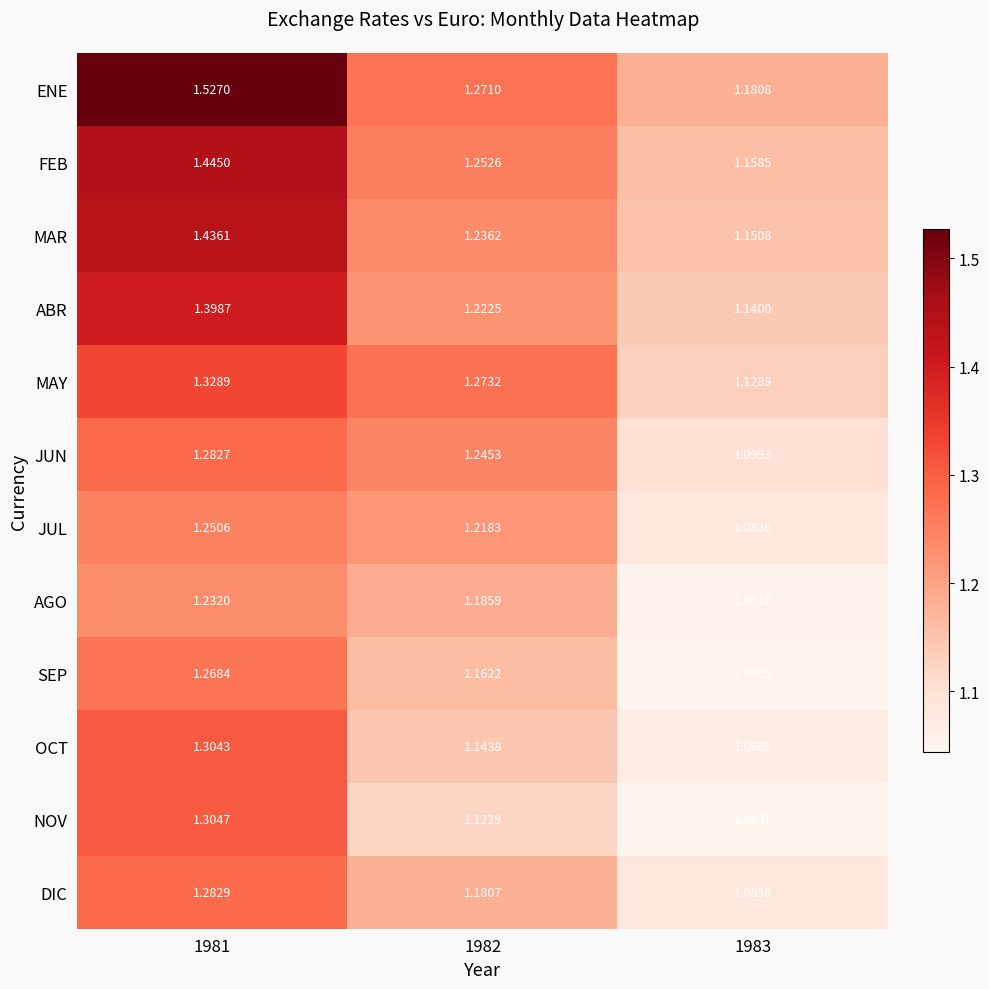

Which series has the largest range (max minus min)?

ENE